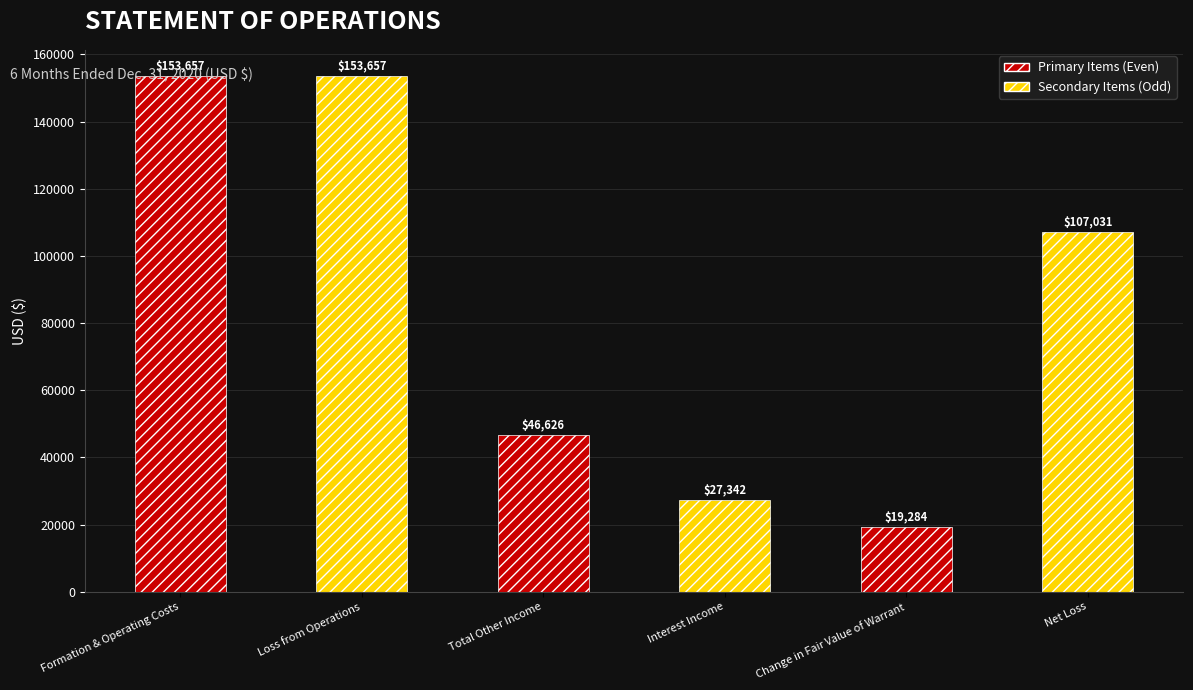

What is the label of the 3rd bar from the left?

Total Other Income